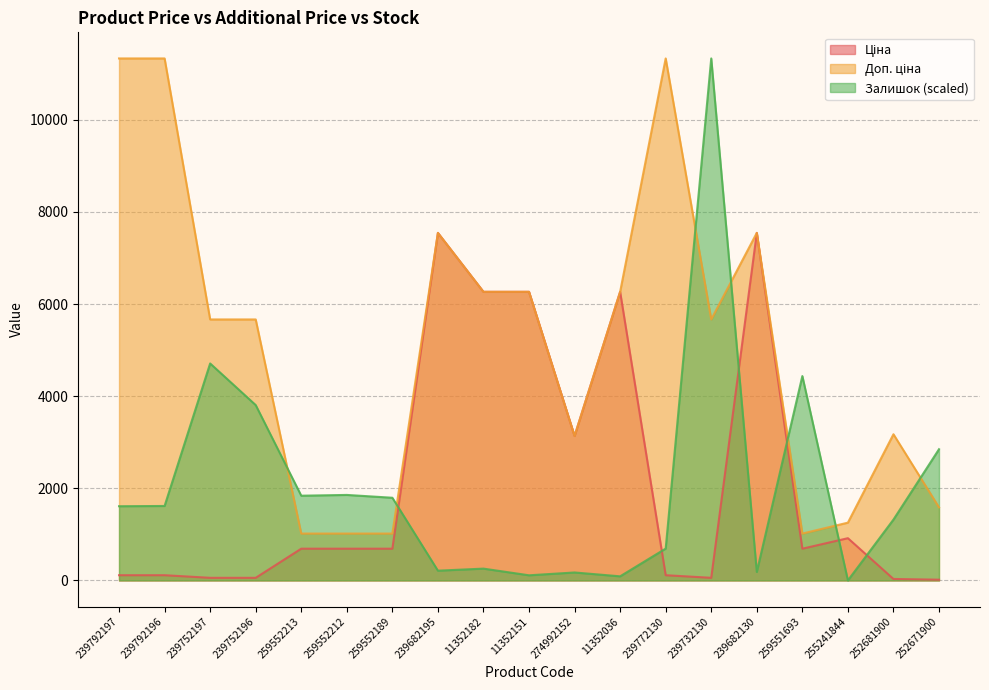

Which category has the highest value in the Ціна series?

239682195